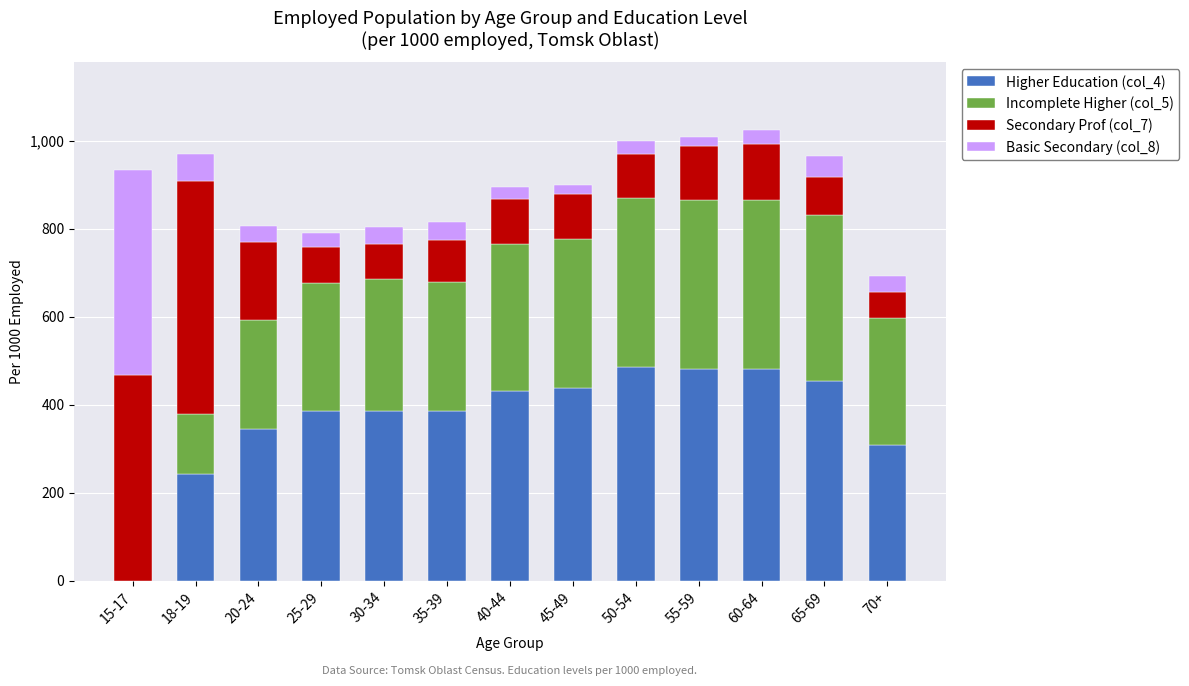

Does the chart contain stacked bars?

Yes